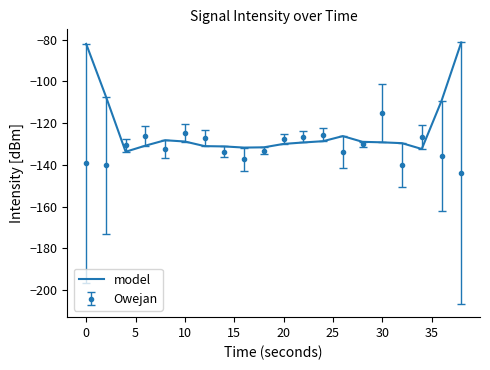

How many distinct data groups are displayed?

2